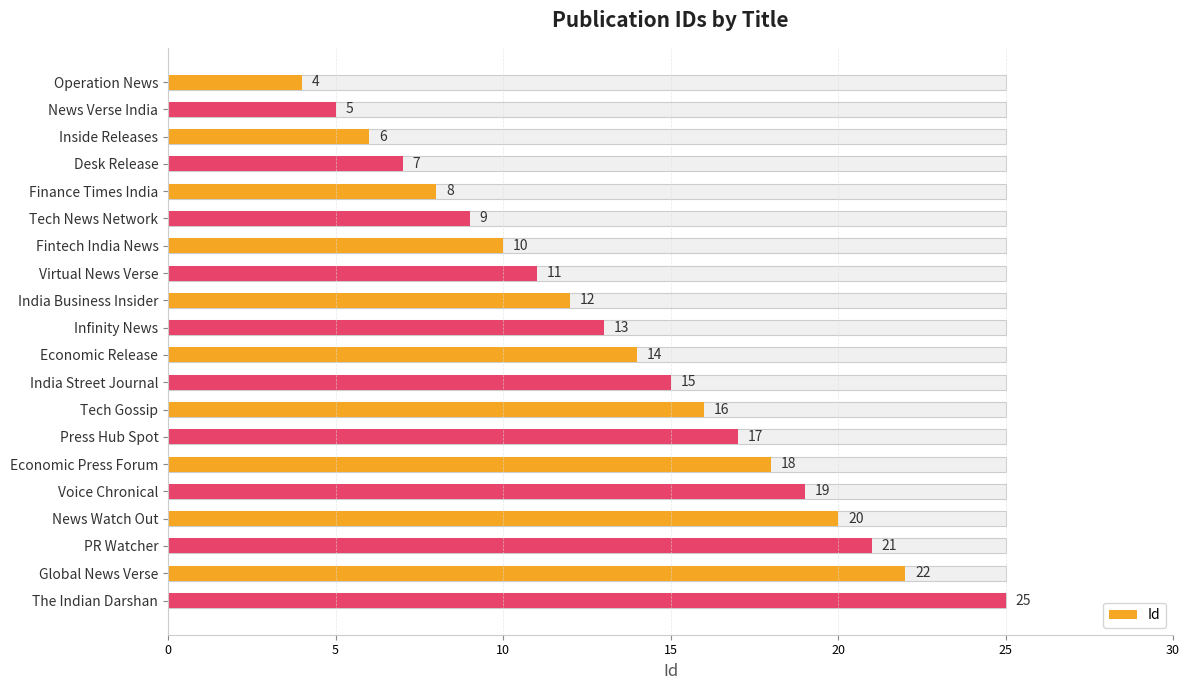

What is the average value?

14